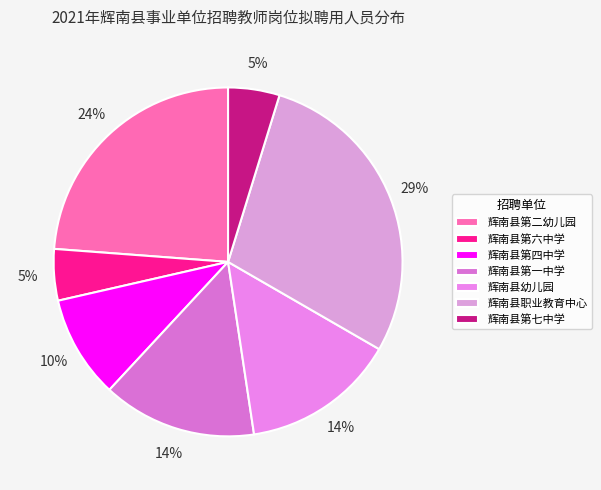

Rank the categories by value from lowest to highest.

辉南县第六中学, 辉南县第七中学, 辉南县第四中学, 辉南县第一中学, 辉南县幼儿园, 辉南县第二幼儿园, 辉南县职业教育中心